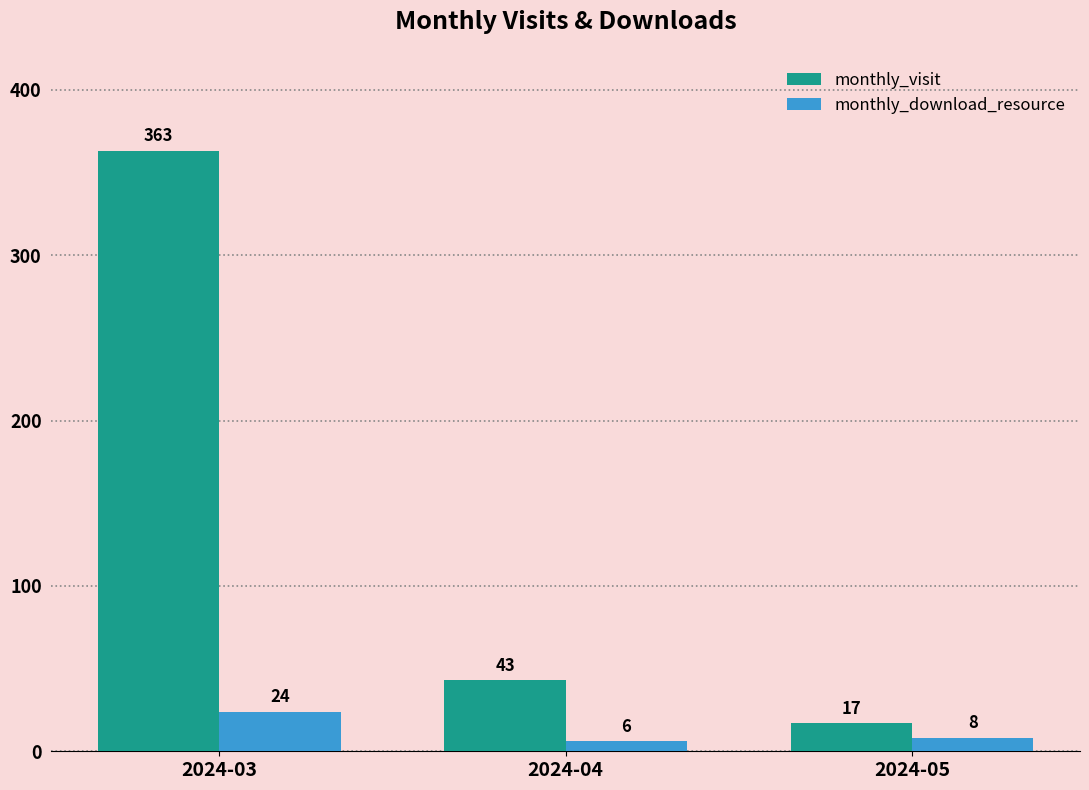

The monthly_download_resource series shows 8 at 2024-05. True or false?

True